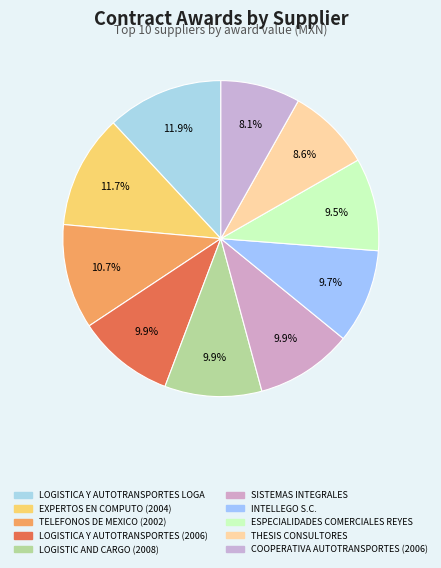

Count the number of slices in the pie.

10